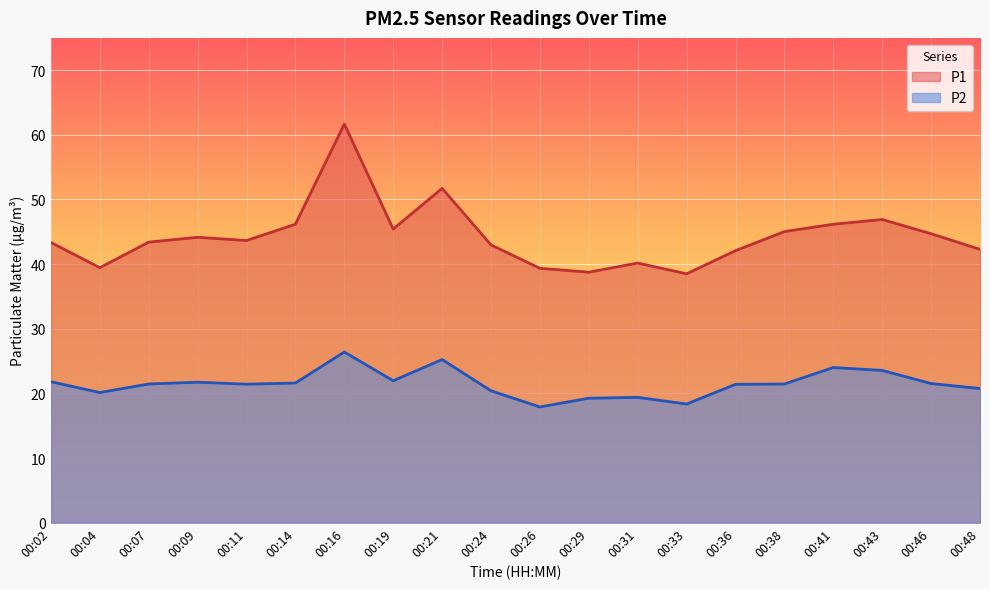

What is the difference between the highest and lowest values at 00:26?

21.5